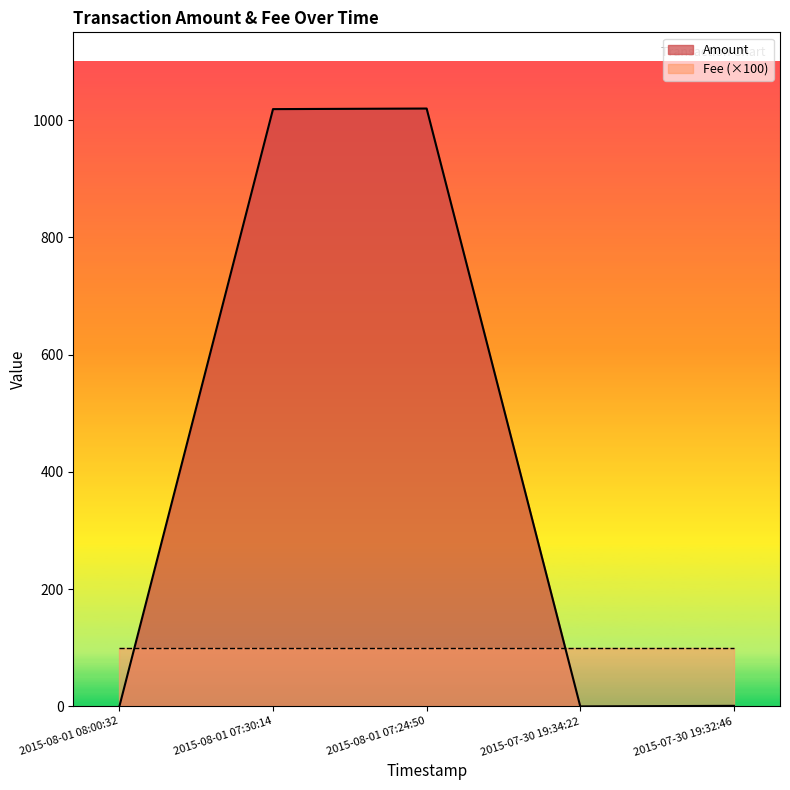

Is it true that the value at 2015-07-30 19:32:46 is 1?

False